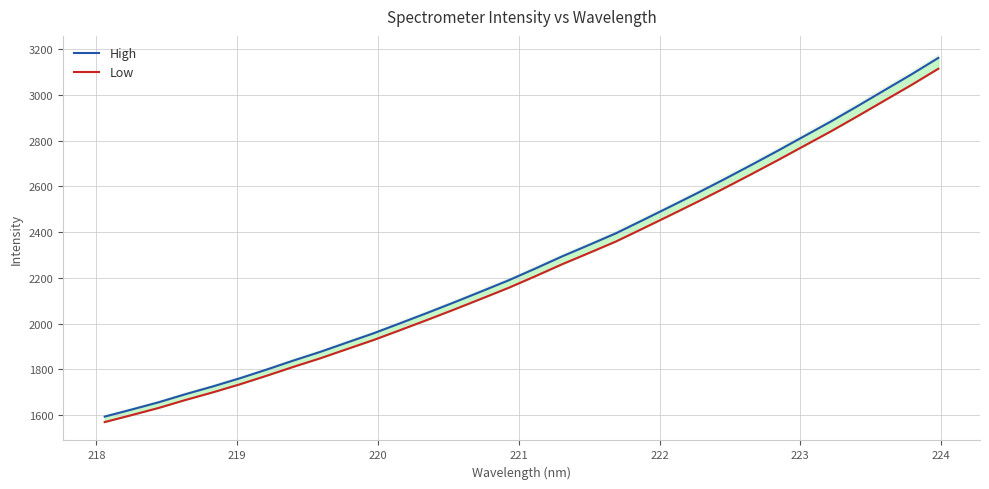

List the series in order of their peak value, lowest first.

Low, High